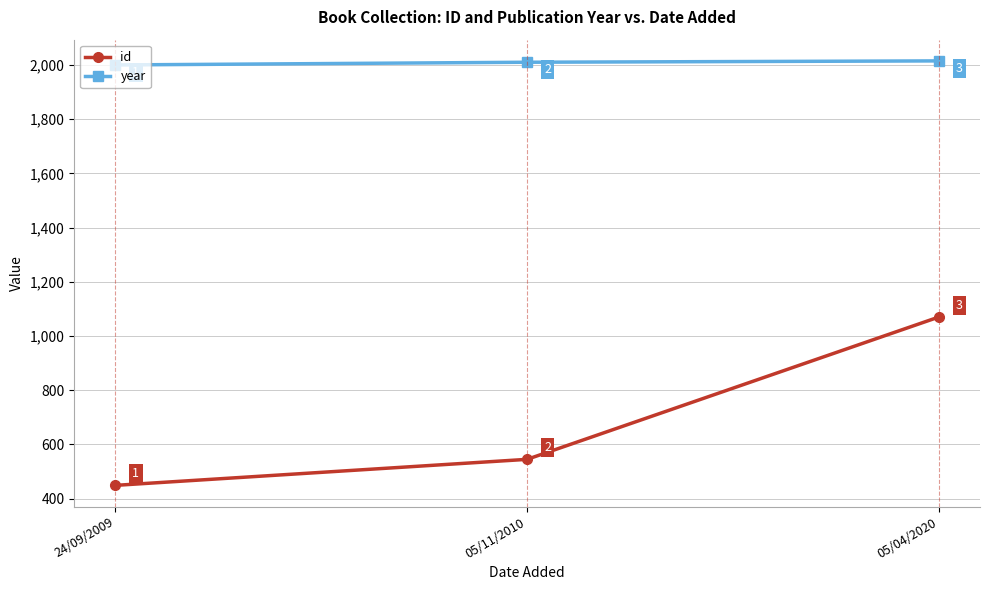

At which label does year reach its minimum?

24/09/2009